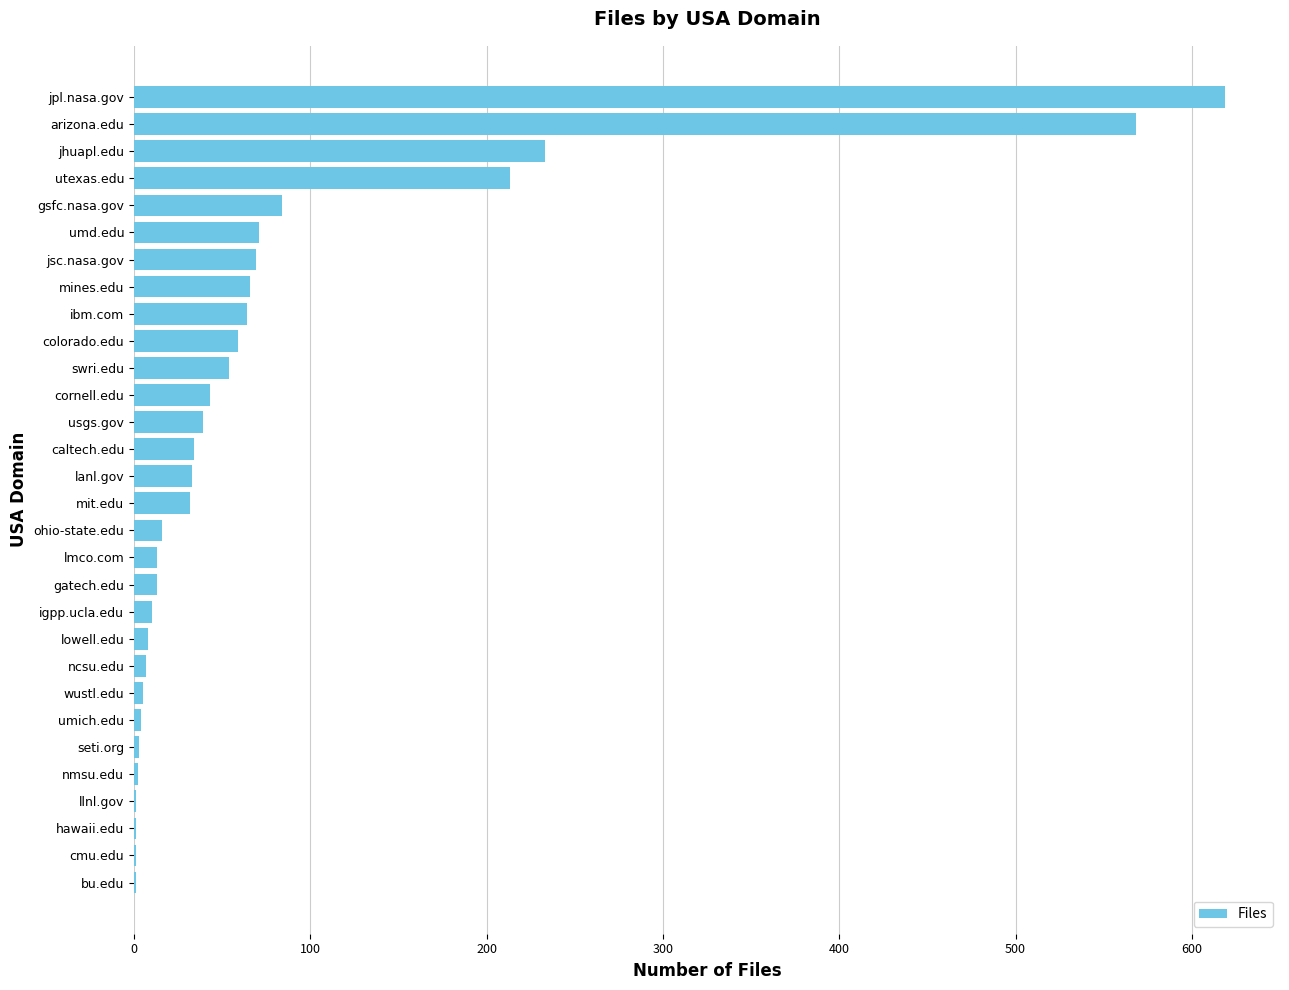

What is the change in value from mit.edu to gsfc.nasa.gov?

+52